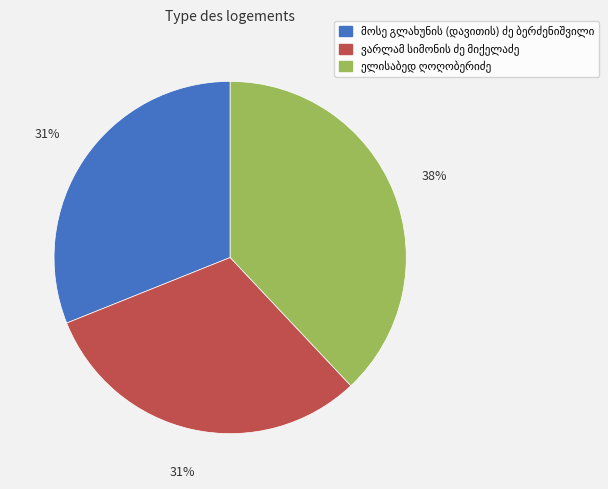

Does any single category account for the majority?

No